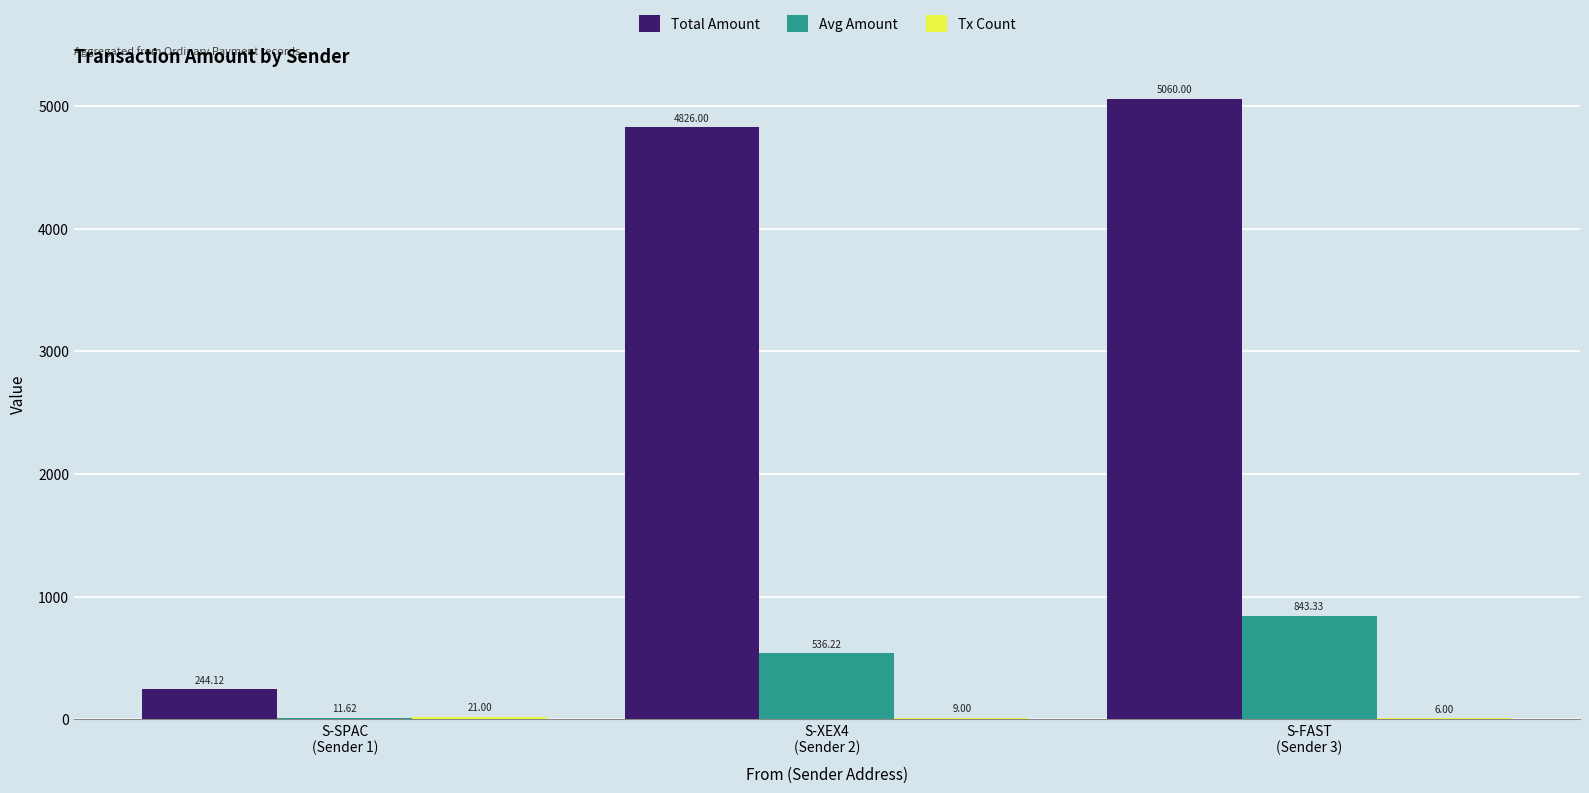

Which series has the widest spread of values?

Total Amount